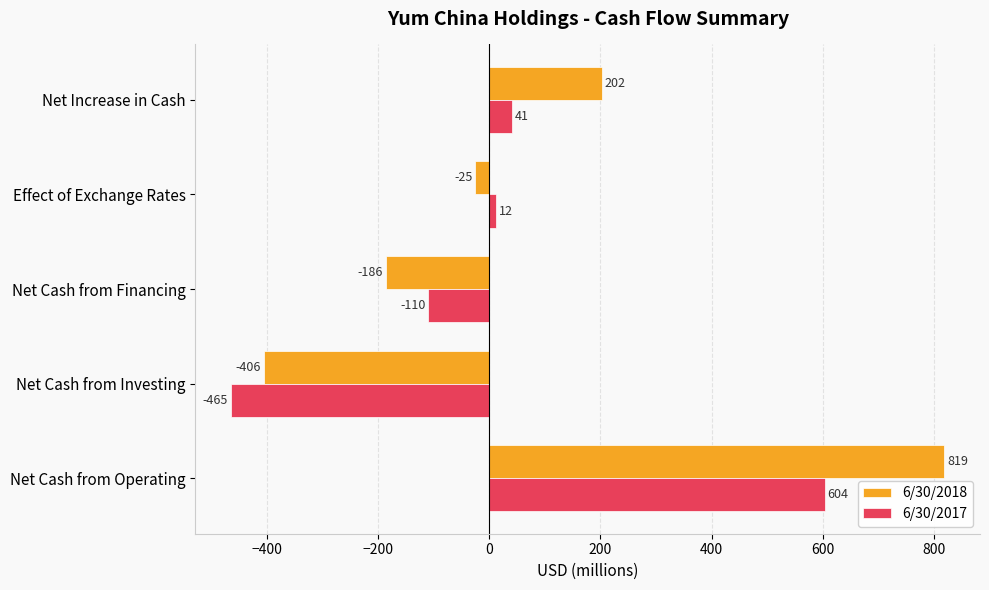

What is the difference between the second highest and minimum values in the 6/30/2018 series?

608